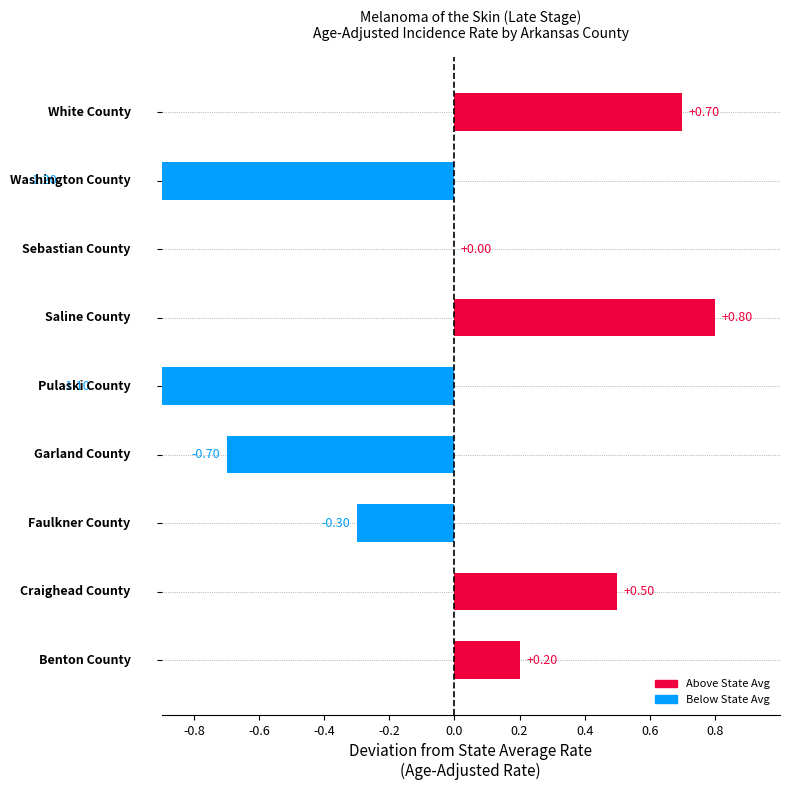

What is the value of the 4th bar from the left?

-0.7